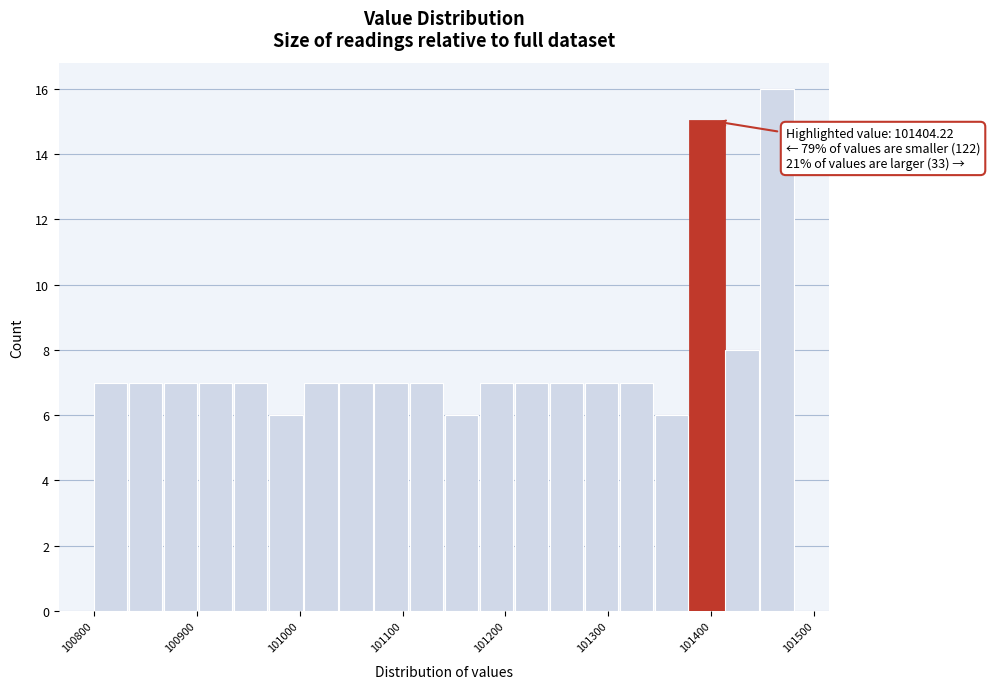

Read against the x-axis, roughly where is the centre of the tallest bar?

101460